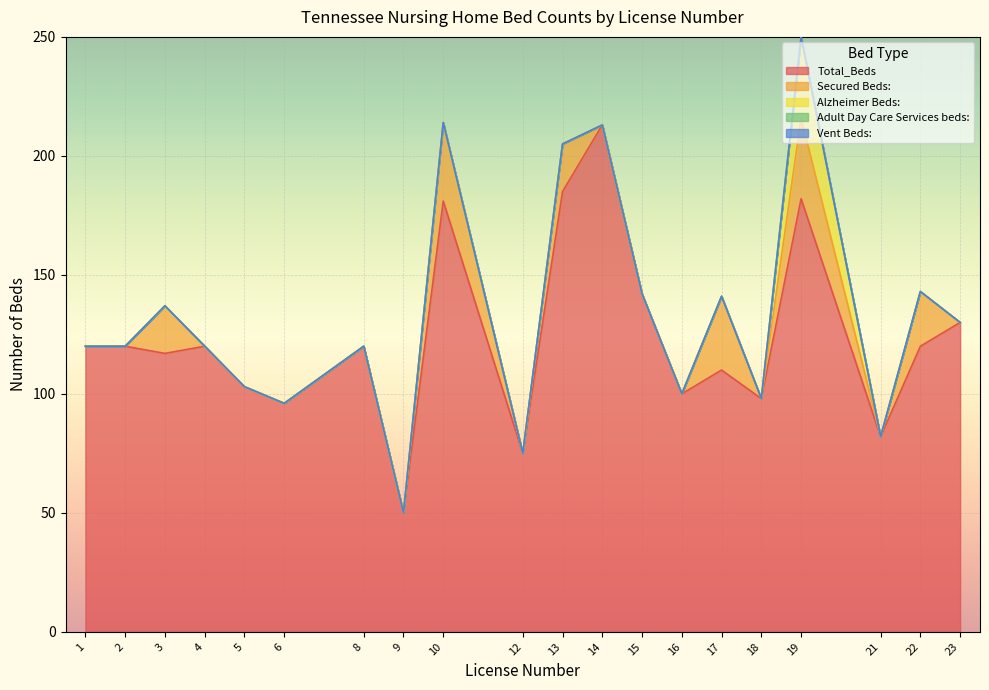

What is the difference between the highest and lowest values at 12?

75